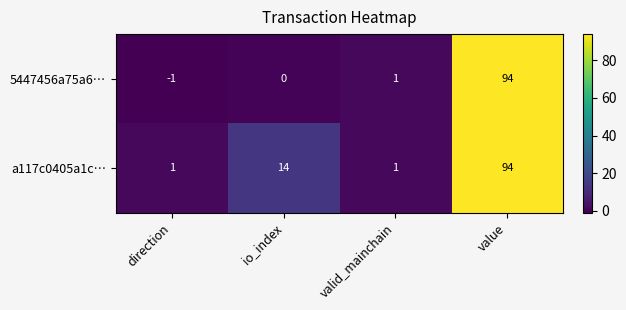

Which series has the widest spread of values?

5447456a75a6…